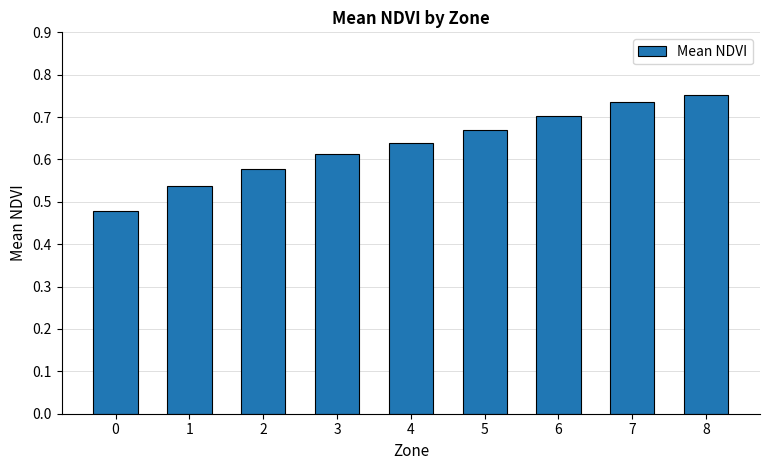

Count the values in the range 0 to 1.

9